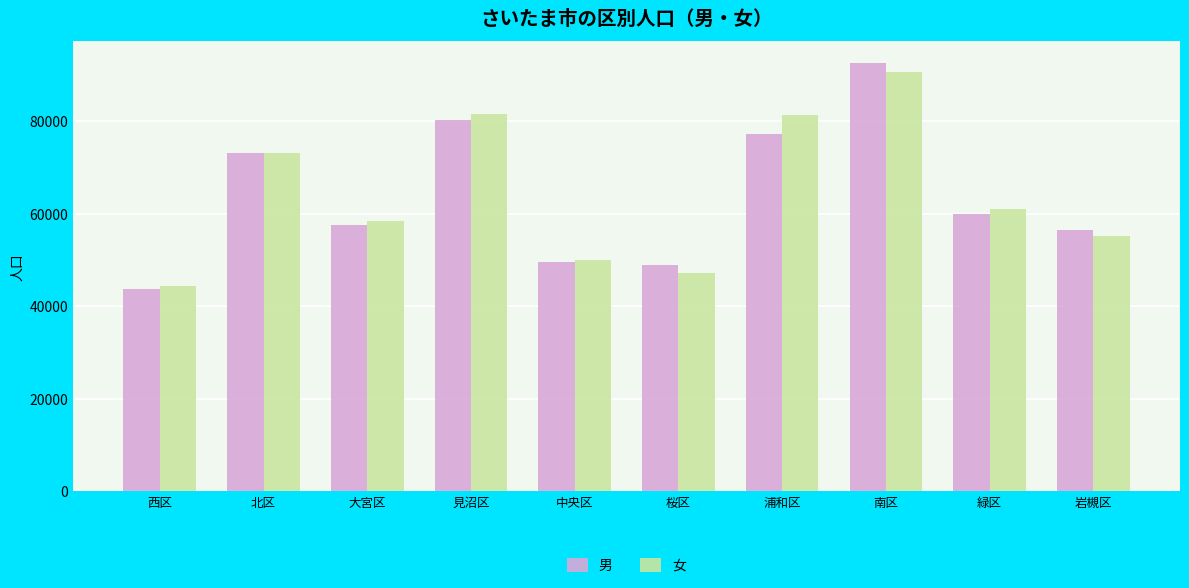

At which label does 女 first exceed 60953?

北区